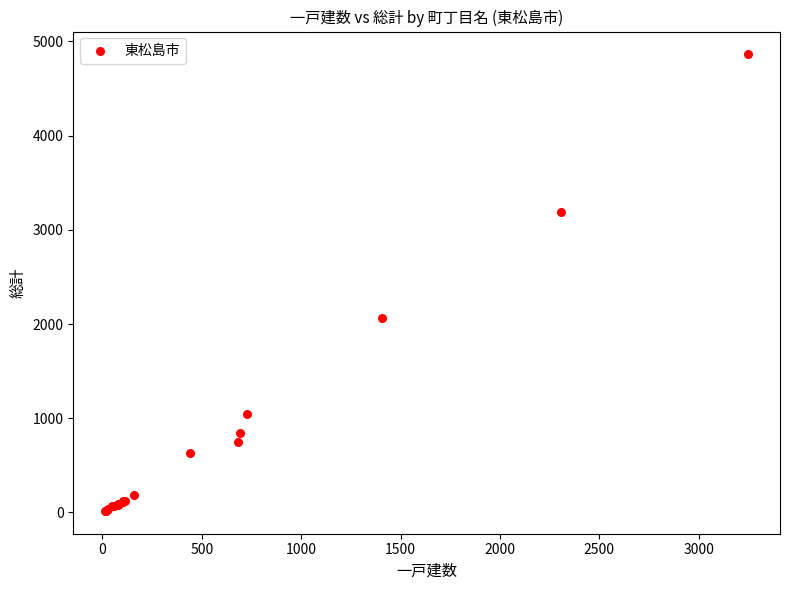

What Y value in the scatter plot is closest to 2440?

2060